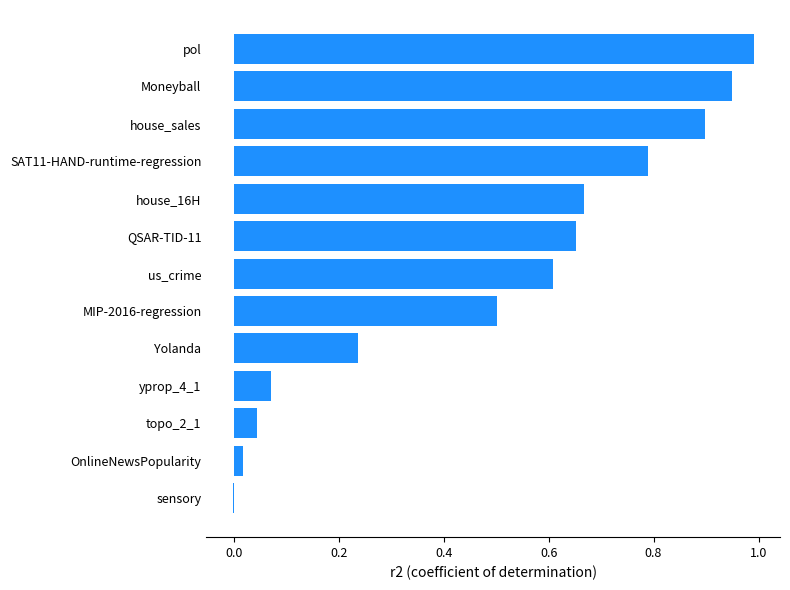

Read the value at SAT11-HAND-runtime-regression.

0.8